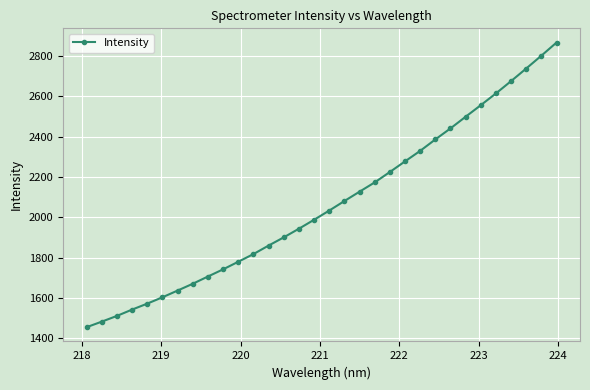

What is the smallest value displayed?

1455.8